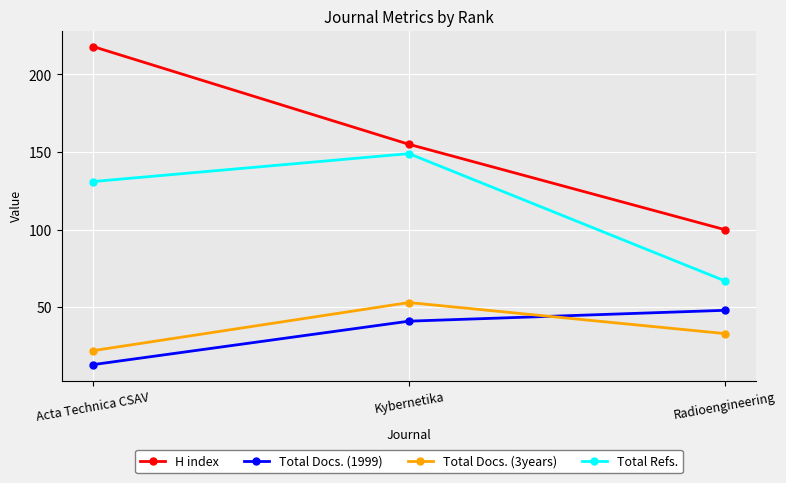

How many distinct data groups are displayed?

4